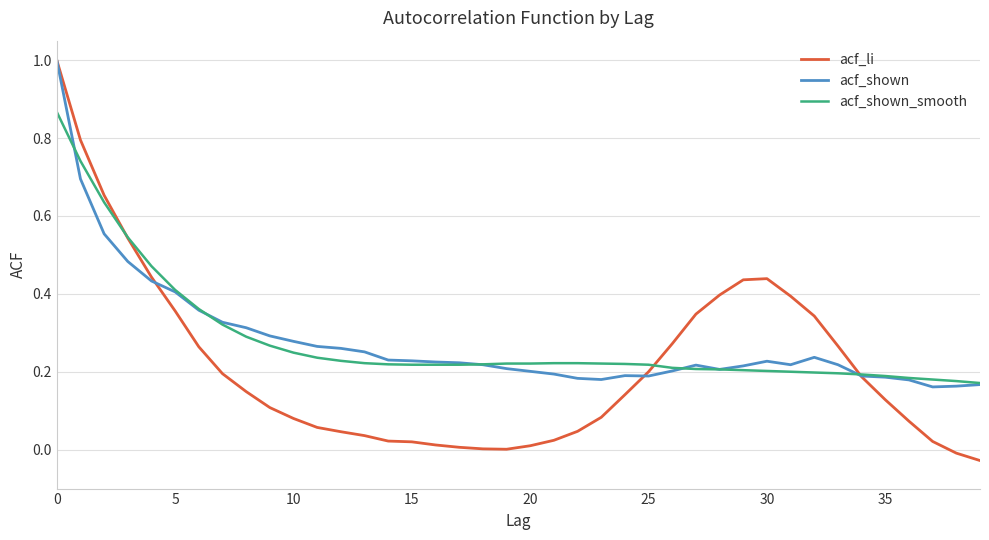

Which series has the largest range (max minus min)?

acf_li